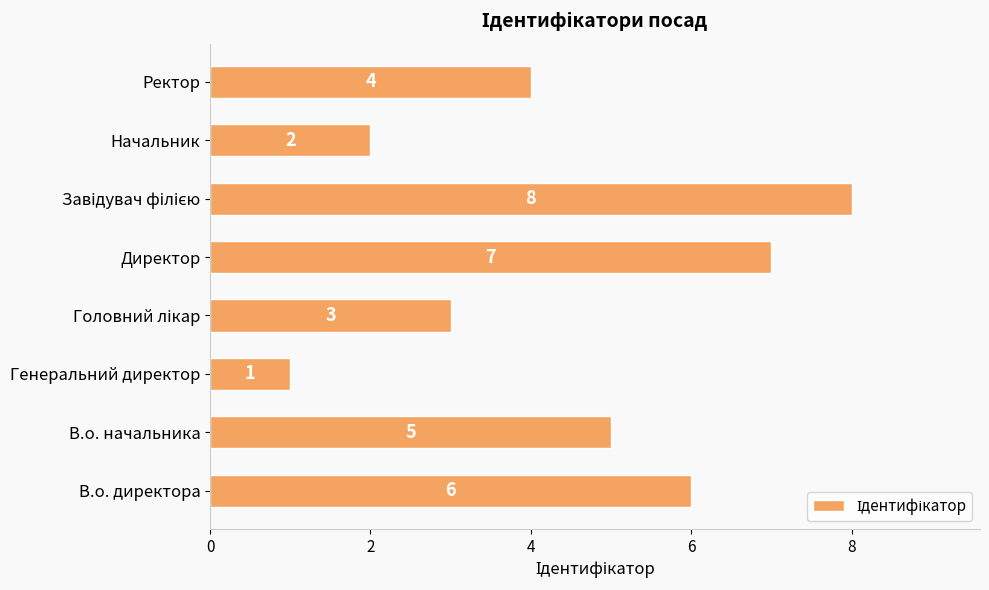

Are the bars grouped side by side (vs. stacked)?

No